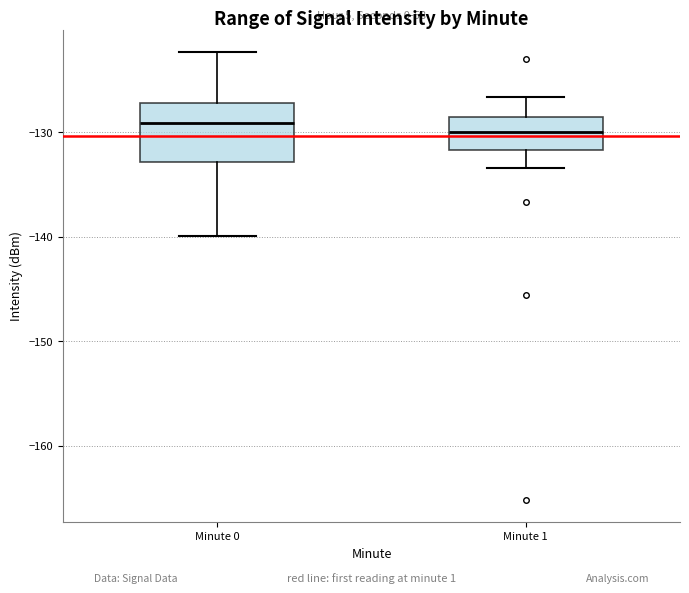

Reading left to right, read every box against the y-axis: the position of its median line, the range the box covers, and the ends of its whiskers. The values are not printed on the chart, so give them approximately, as read against the axis.

Minute 0: median -129, box -133 to -127, whiskers -140 to -122
Minute 1: median -130, box -132 to -129, whiskers -133 to -127